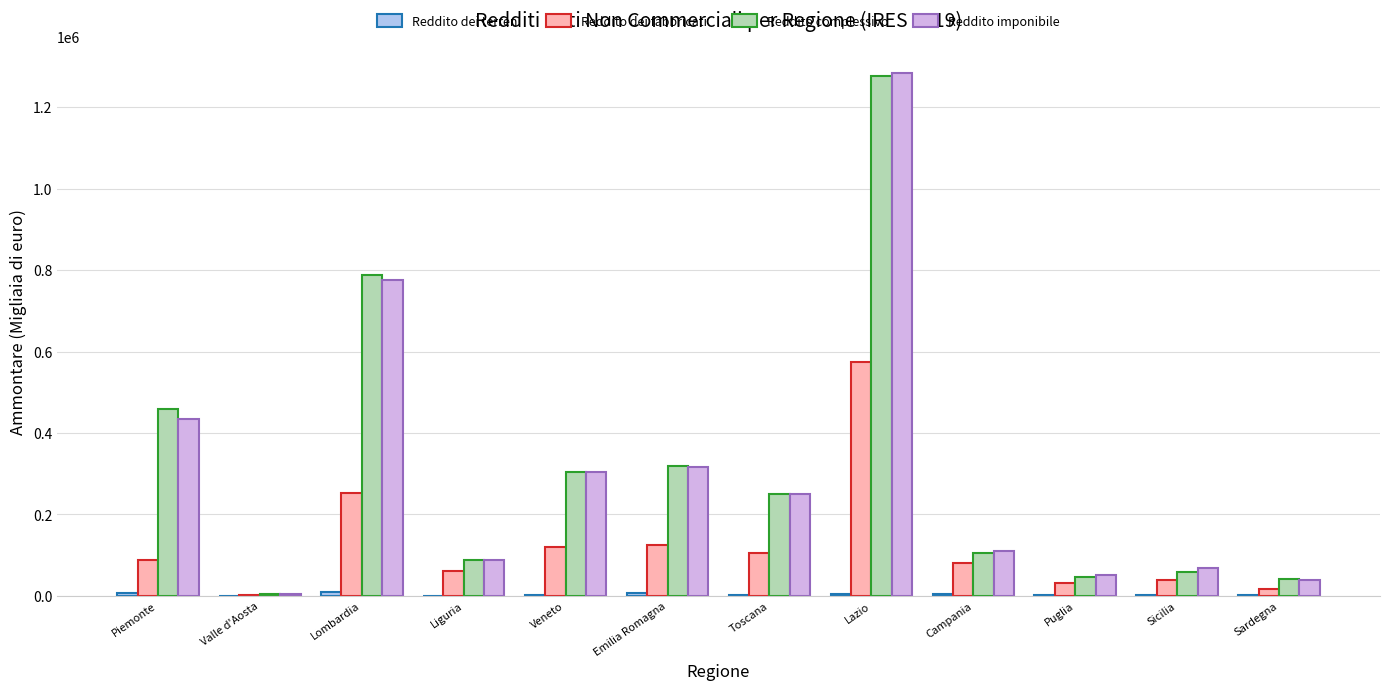

Between Valle d'Aosta and Veneto, which series saw the biggest shift?

Reddito complessivo